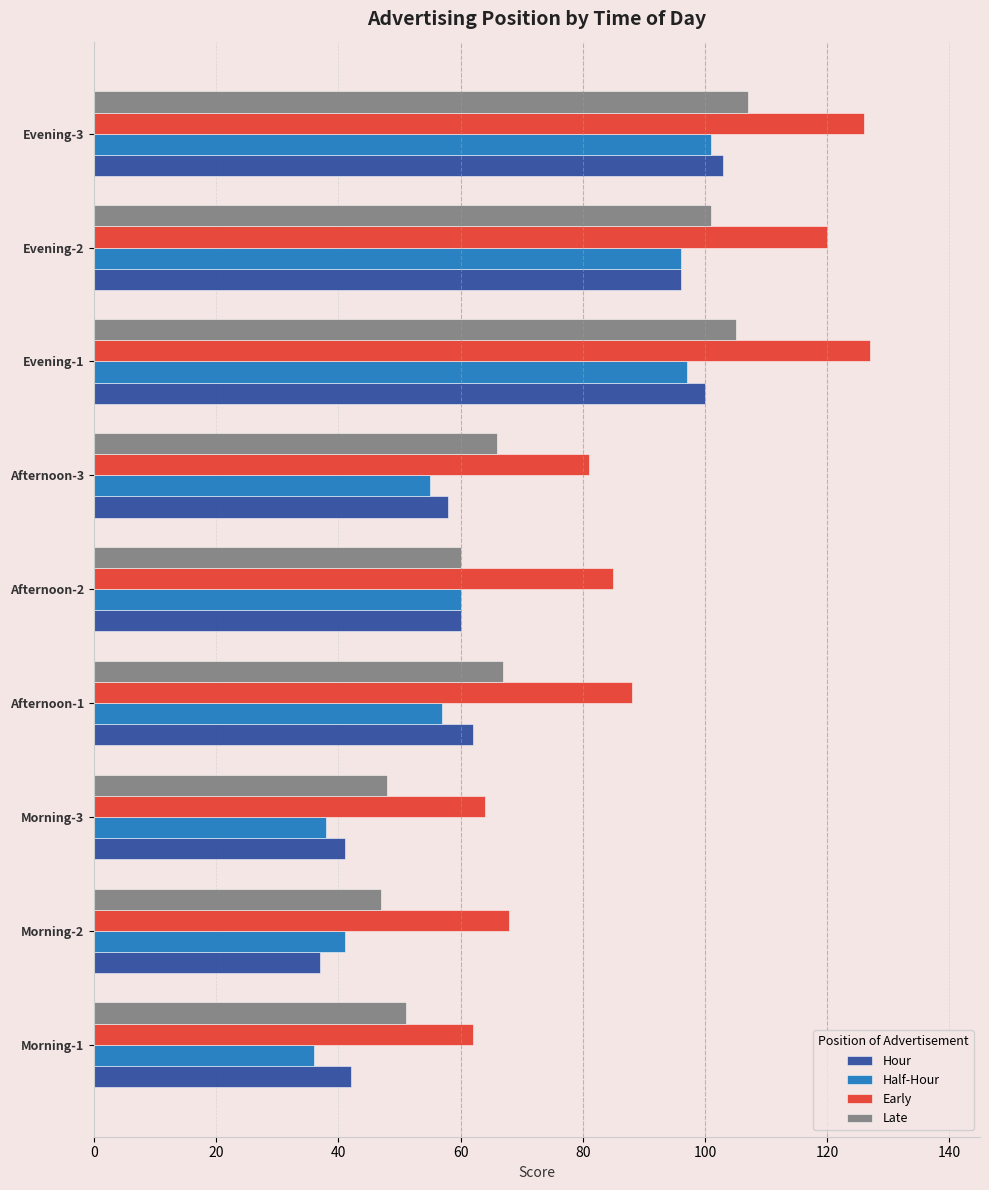

True or false: Hour has a value of 150 at Evening-3.

False